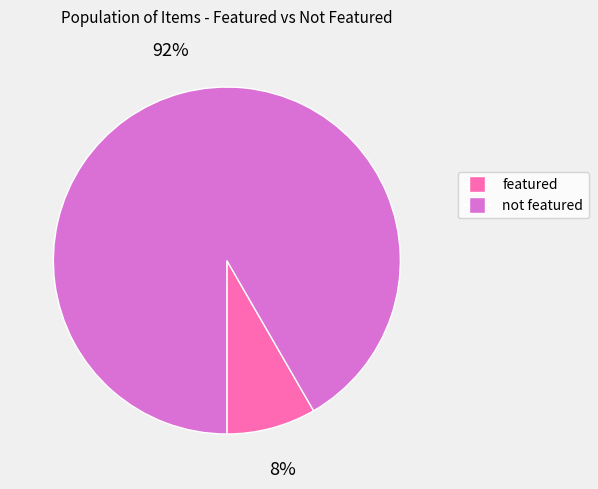

Does any single category account for the majority?

Yes